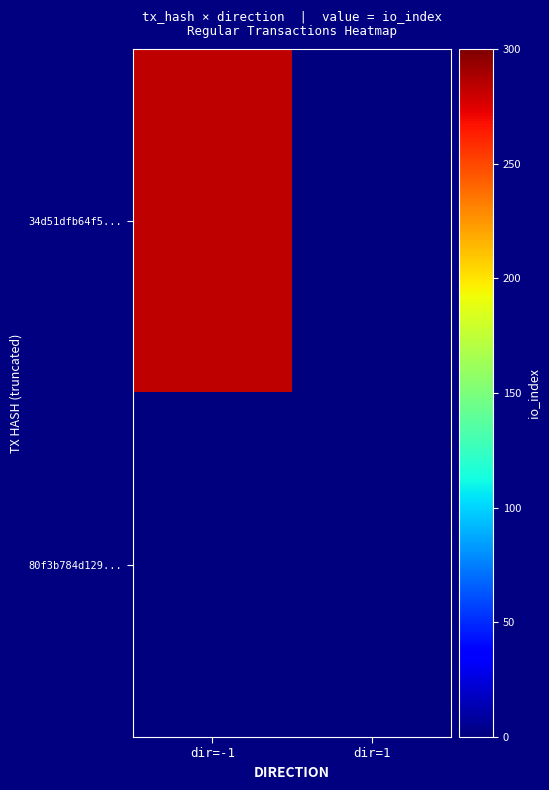

At how many categories does at least one series exceed 9?

1